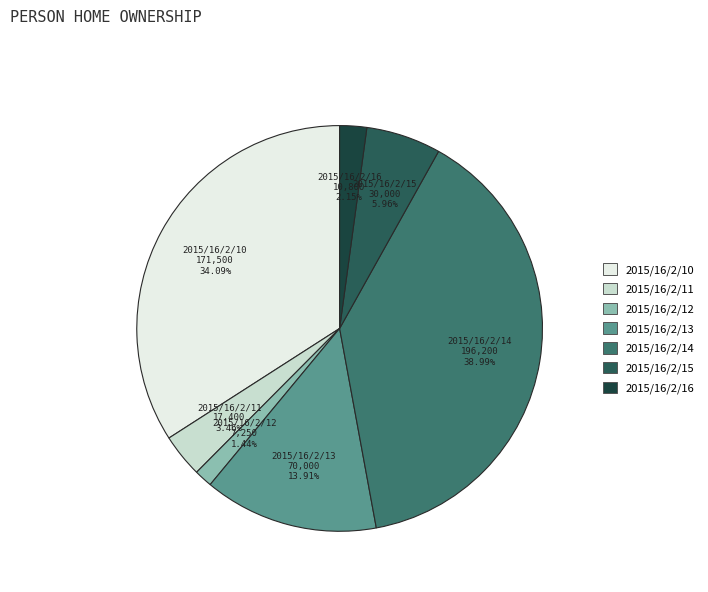

True or false: 2015/16/2/14 accounts for 46% of the total.

False